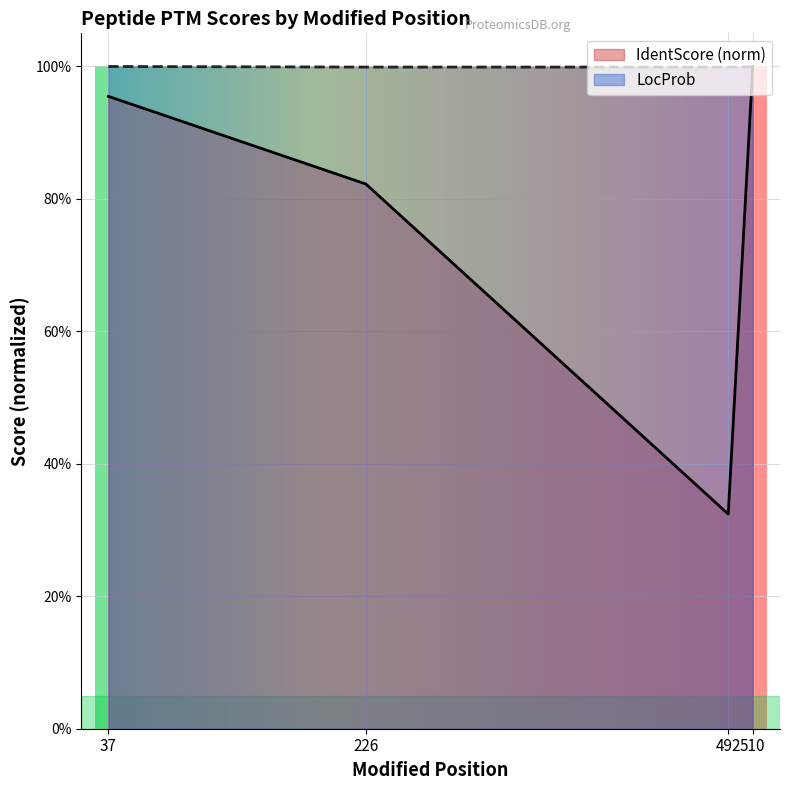

List the labels in order of LocProb value, largest first.

37, 510, 226, 492